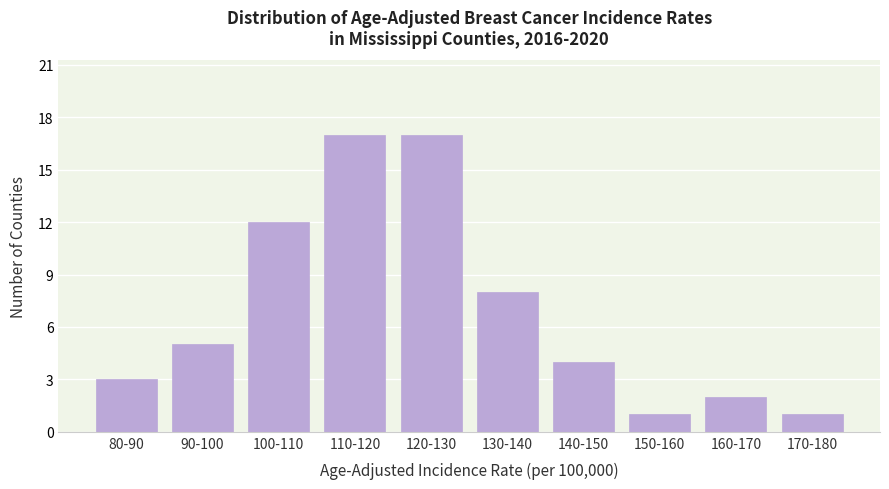

Reading left to right, extract all data points from this chart.

3	5	12	17	17	8	4	1	2	1